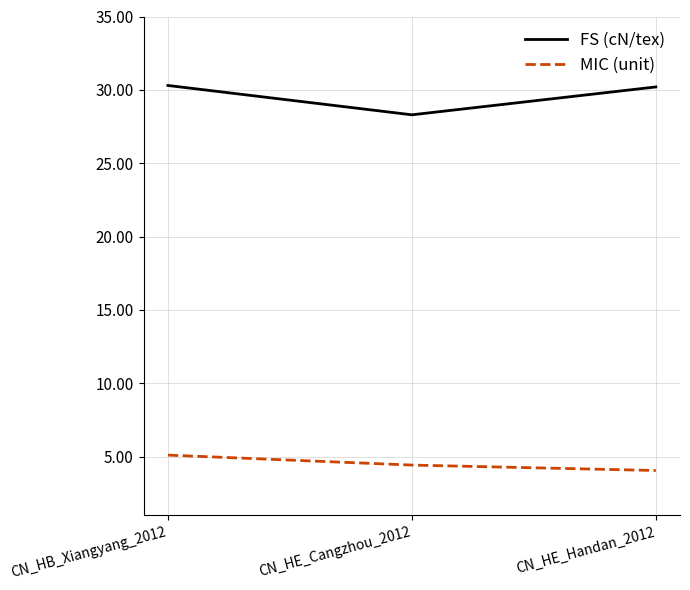

Between CN_HE_Cangzhou_2012 and CN_HE_Handan_2012, which series saw the biggest shift?

FS (cN/tex)